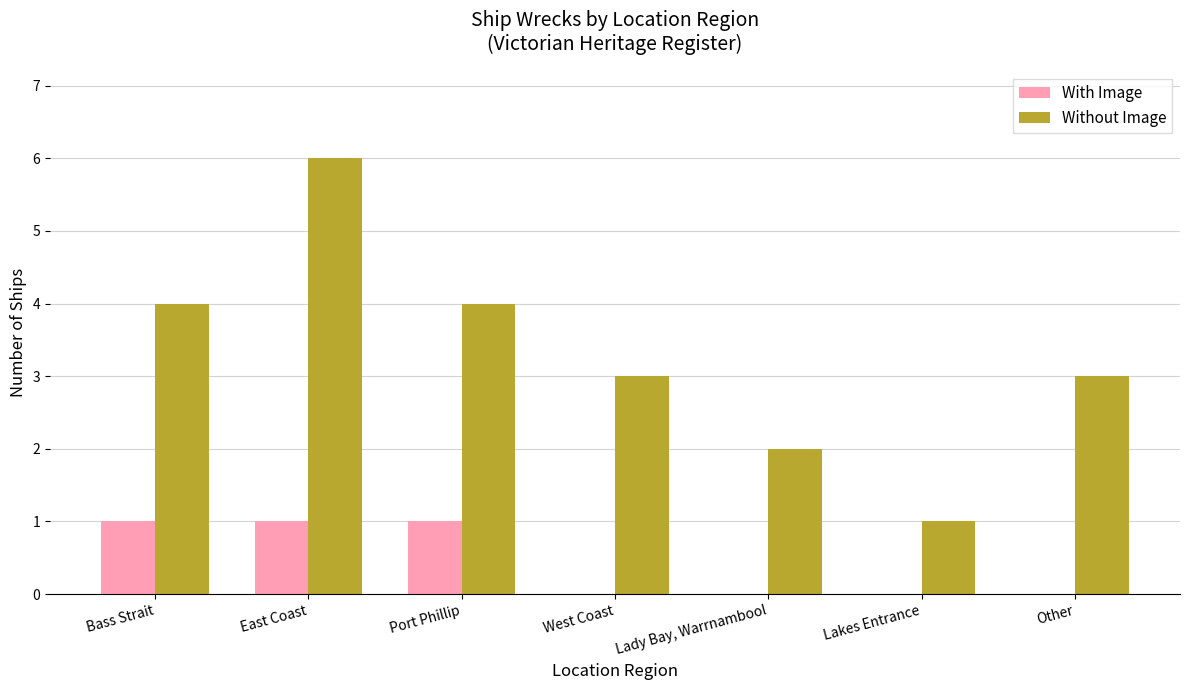

How many distinct data groups are displayed?

2